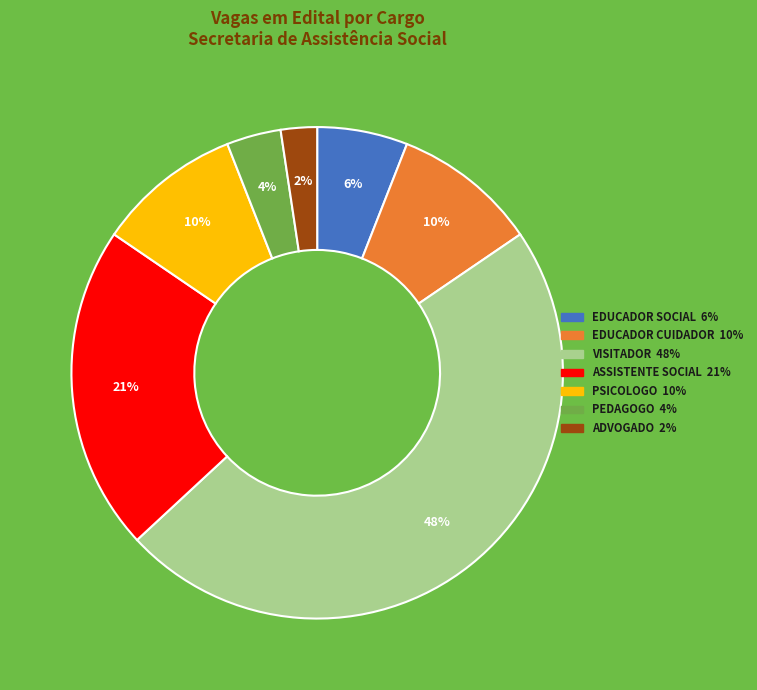

Which has a higher value, ASSISTENTE SOCIAL or EDUCADOR CUIDADOR?

ASSISTENTE SOCIAL